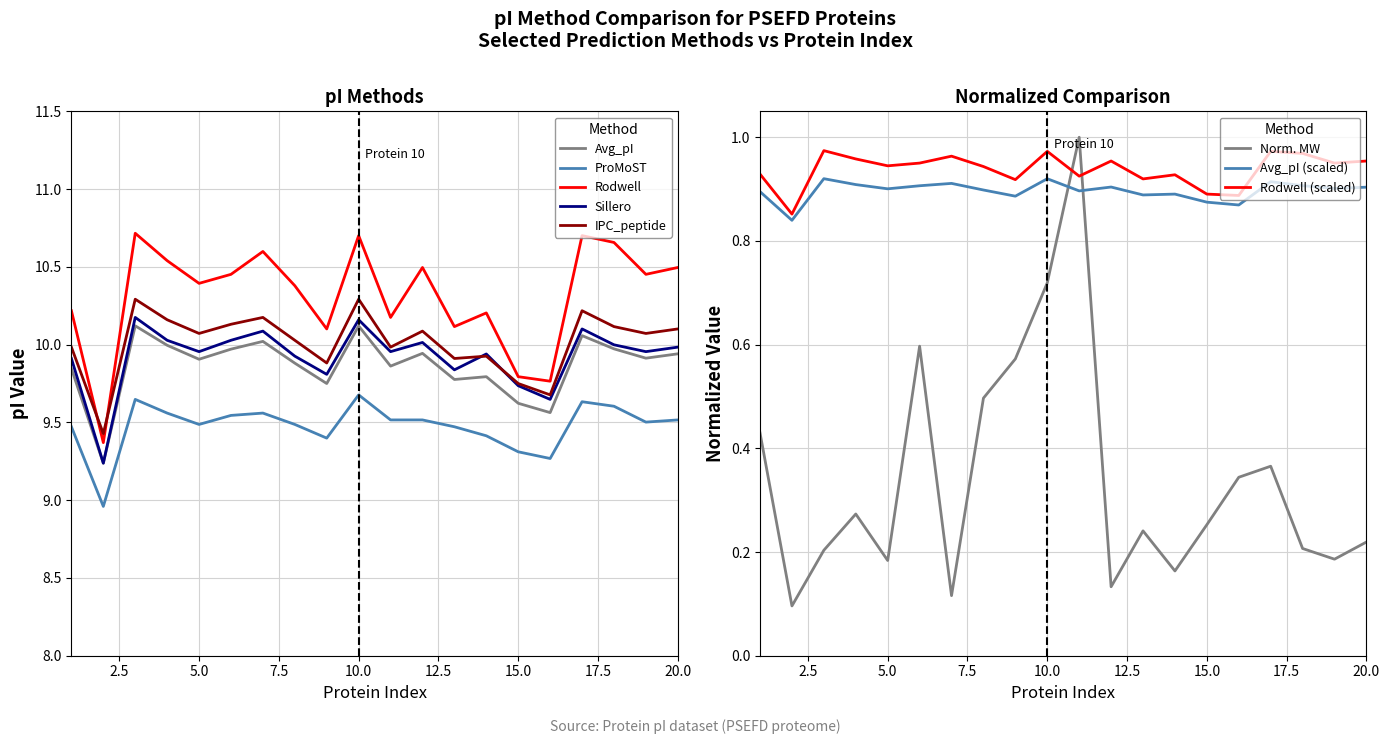

At how many categories does at least one series exceed 10?

17